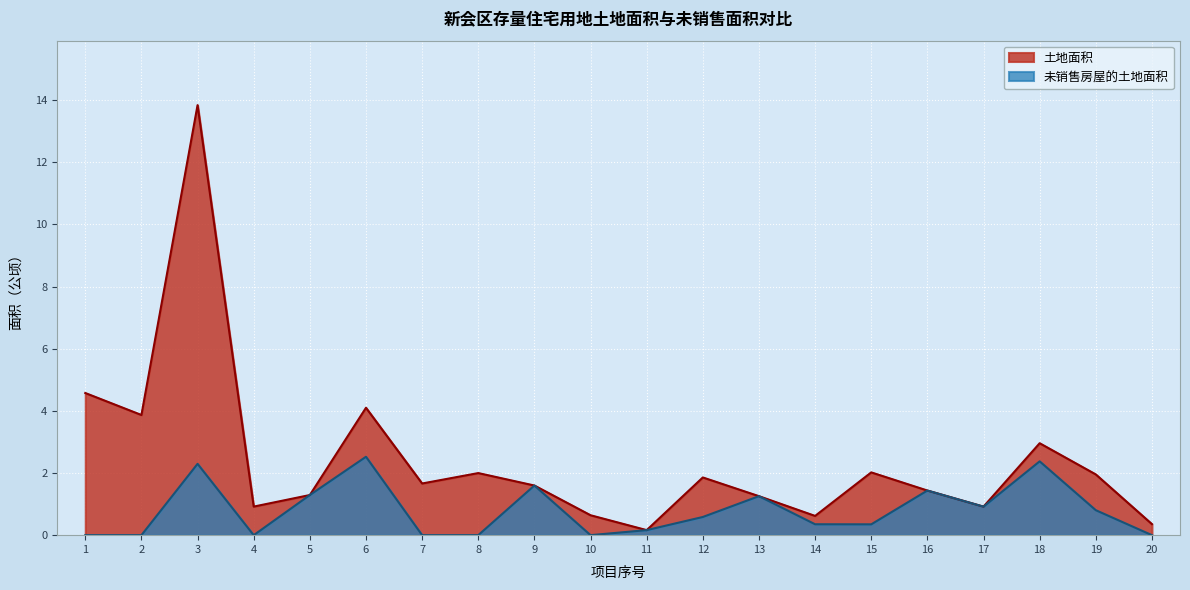

Is it true that 土地面积 equals 0.4 at 20?

True